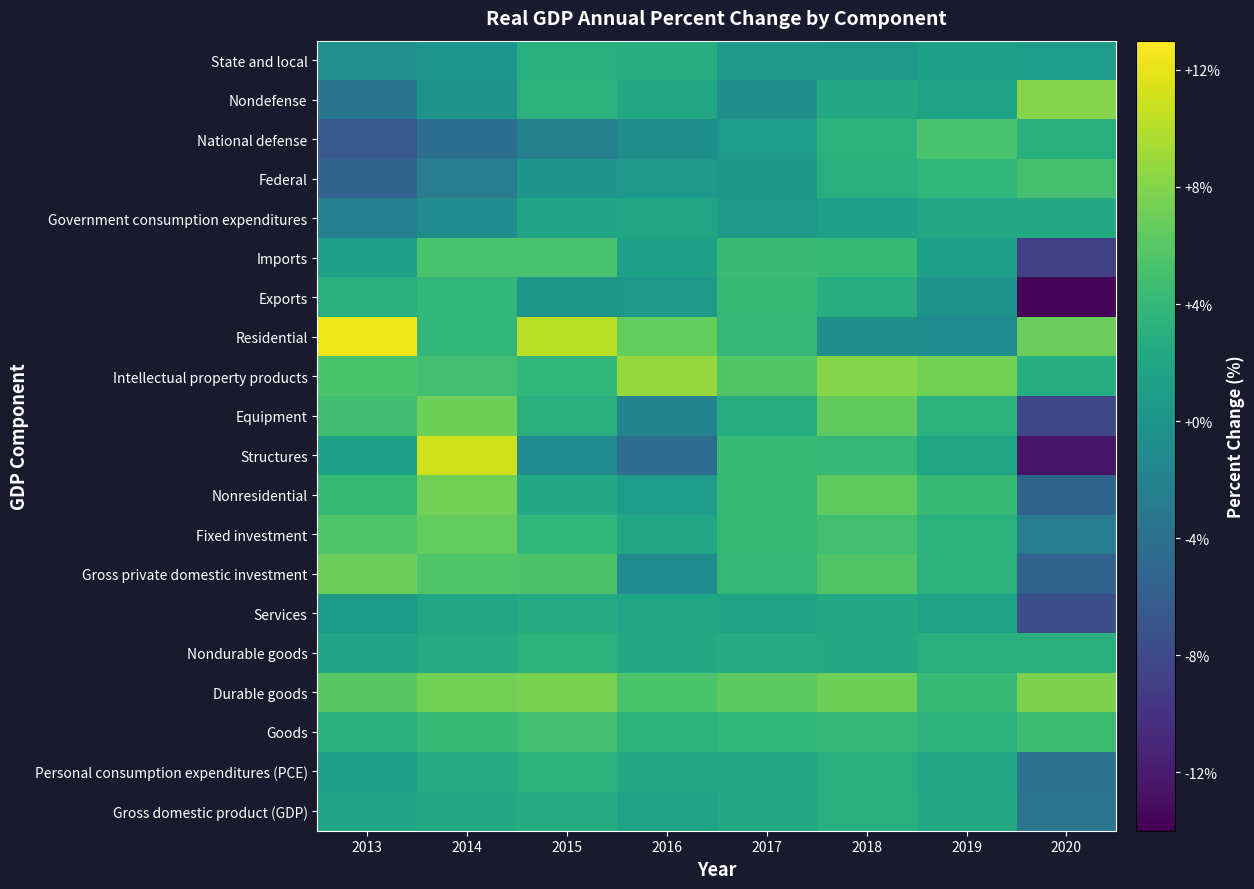

What is the spread (max minus min) of values at 2017?

6.8